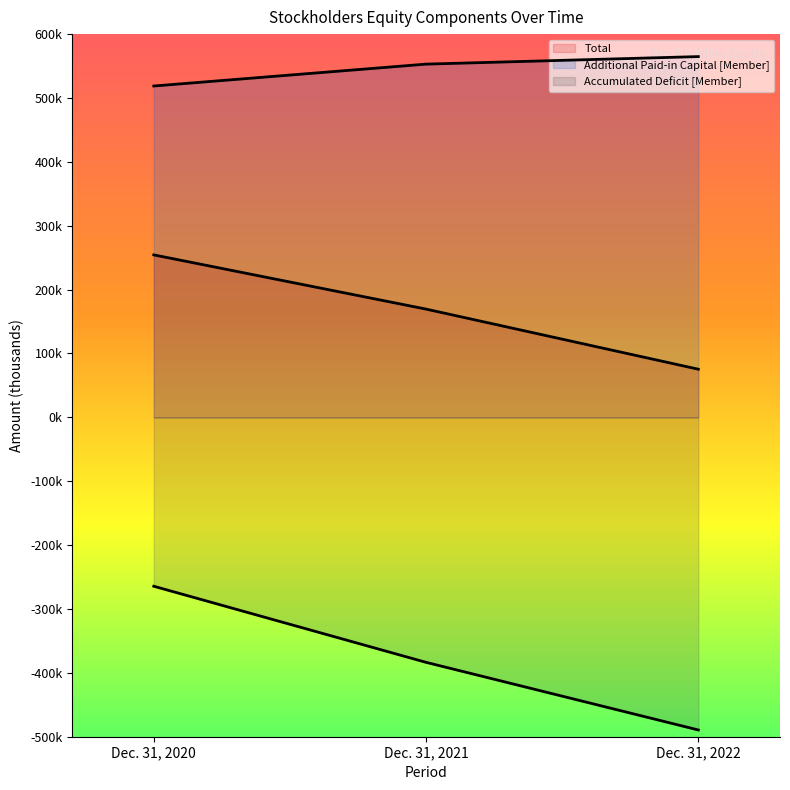

Where is Additional Paid-in Capital [Member] nearest to the value 541777?

Dec. 31, 2021